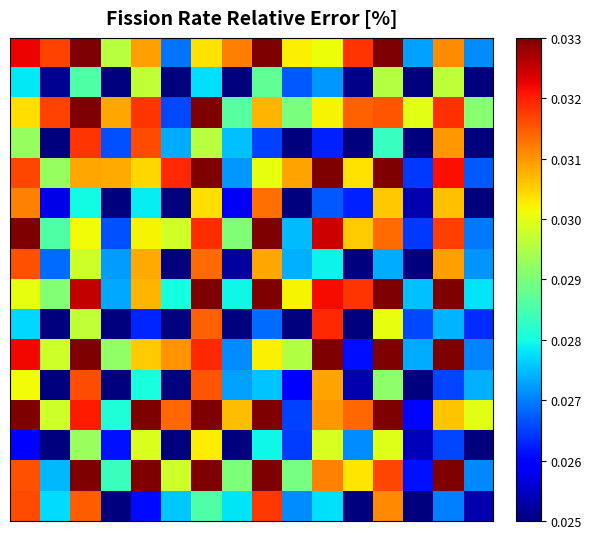

At how many categories does at least one series exceed 0?

16